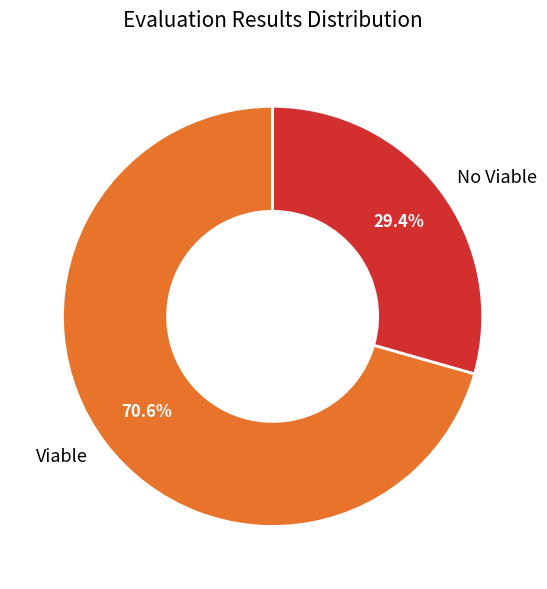

Does No Viable represent more than half of the total?

No